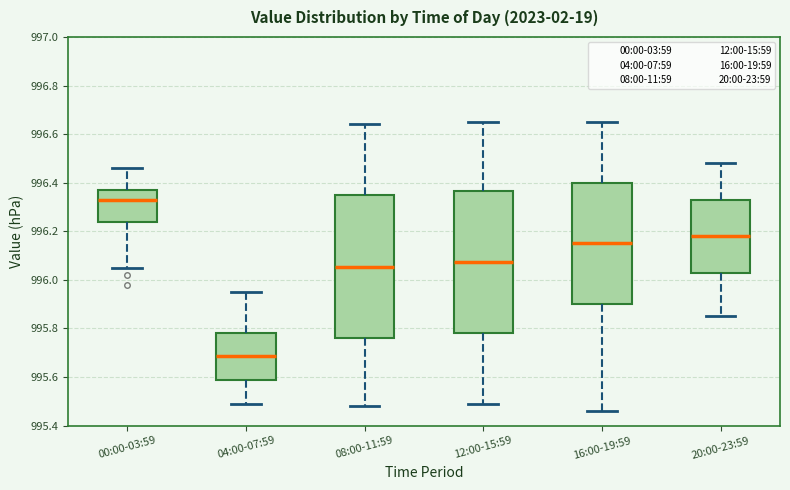

Reading left to right, transcribe this box plot: for each box, give where its median line is, the range the box spans, and where its two whiskers end, as read against the y-axis. The values are not printed on the chart, so give them approximately, as read against the axis.

00:00-03:59: median 996.34, box 996.24 to 996.38, whiskers 996.06 to 996.46
04:00-07:59: median 995.68, box 995.58 to 995.78, whiskers 995.50 to 995.96
08:00-11:59: median 996.06, box 995.76 to 996.34, whiskers 995.48 to 996.64
12:00-15:59: median 996.08, box 995.78 to 996.36, whiskers 995.50 to 996.66
16:00-19:59: median 996.16, box 995.90 to 996.40, whiskers 995.46 to 996.66
20:00-23:59: median 996.18, box 996.04 to 996.34, whiskers 995.86 to 996.48